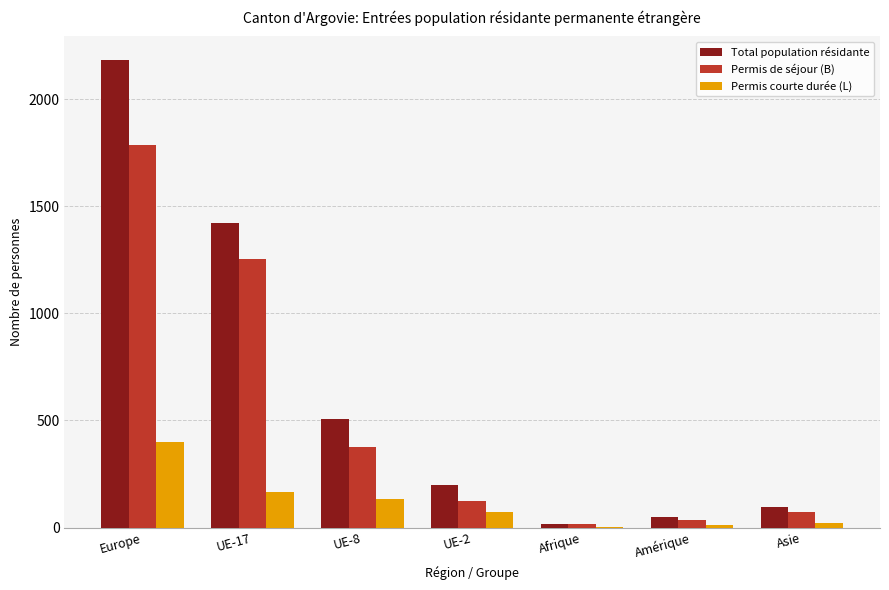

The Total population résidante series shows 2001 at UE-17. True or false?

False